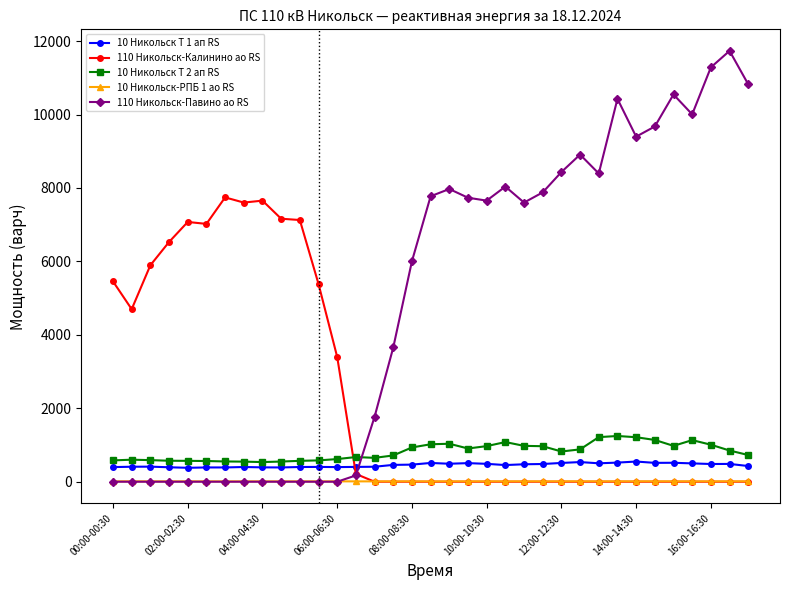

What is the lowest value of the 10 Никольск Т 1 ап RS series?

379.2